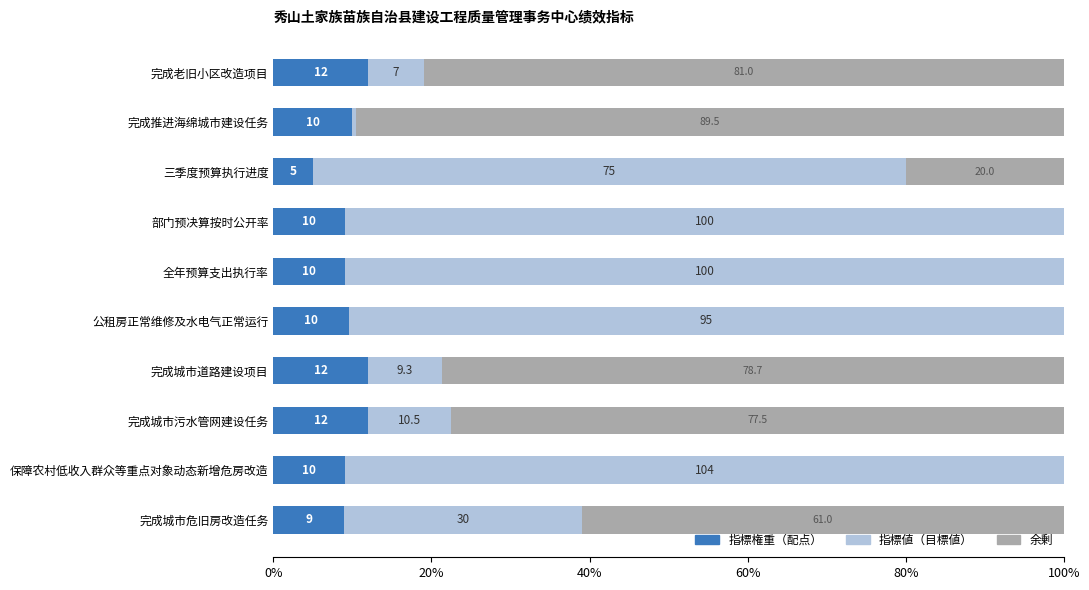

What is the total value across all series at 完成老旧小区改造项目?

100.0